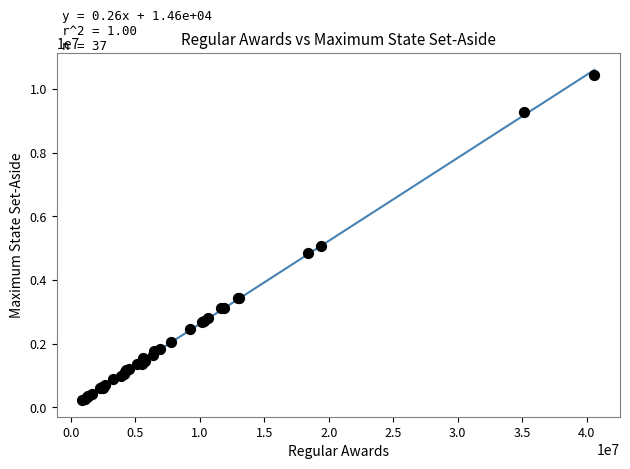

What Y value in the scatter plot is closest to 5328685?

5070063